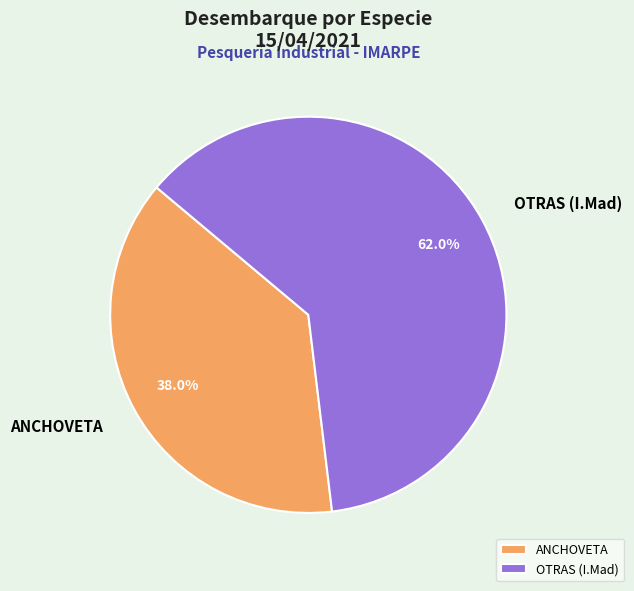

Which has a higher value, OTRAS (I.Mad) or ANCHOVETA?

OTRAS (I.Mad)